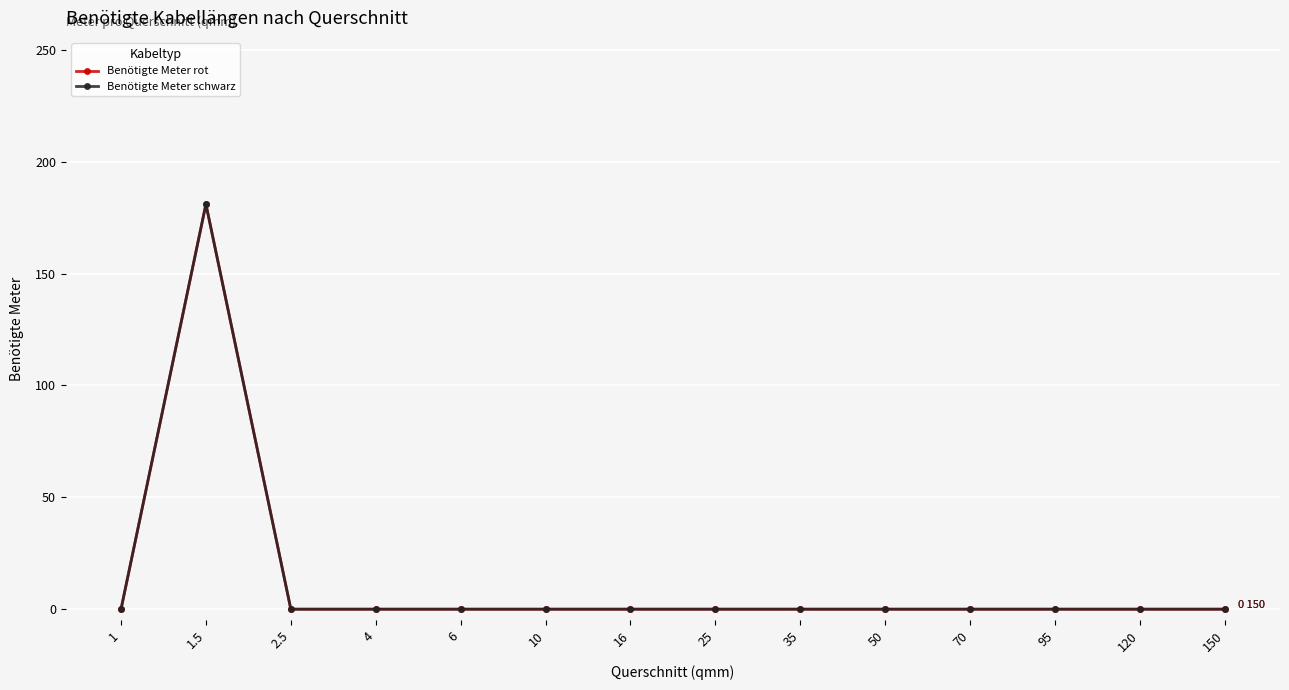

Reading left to right, transcribe all the data shown in this chart.

Benötigte Meter rot: 0	181	0	0	0	0	0	0	0	0	0	0	0	0
Benötigte Meter schwarz: 0	181	0	0	0	0	0	0	0	0	0	0	0	0